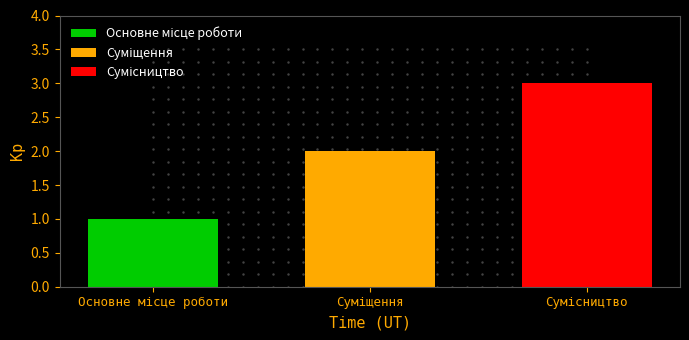

What is the maximum value shown in the chart?

3